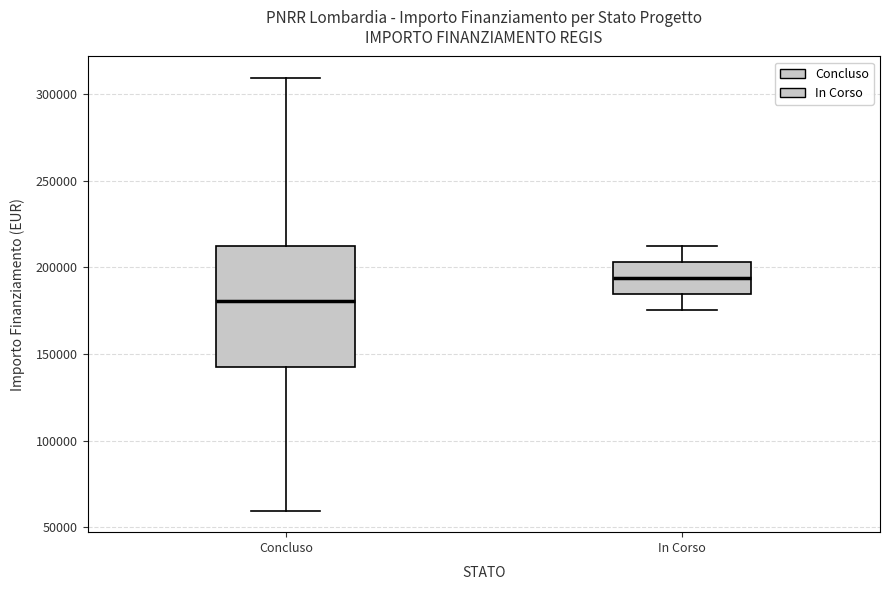

Where is the lower edge of the box for Concluso on the y-axis? The values are not printed on the chart, so give them approximately, as read against the axis.

145000